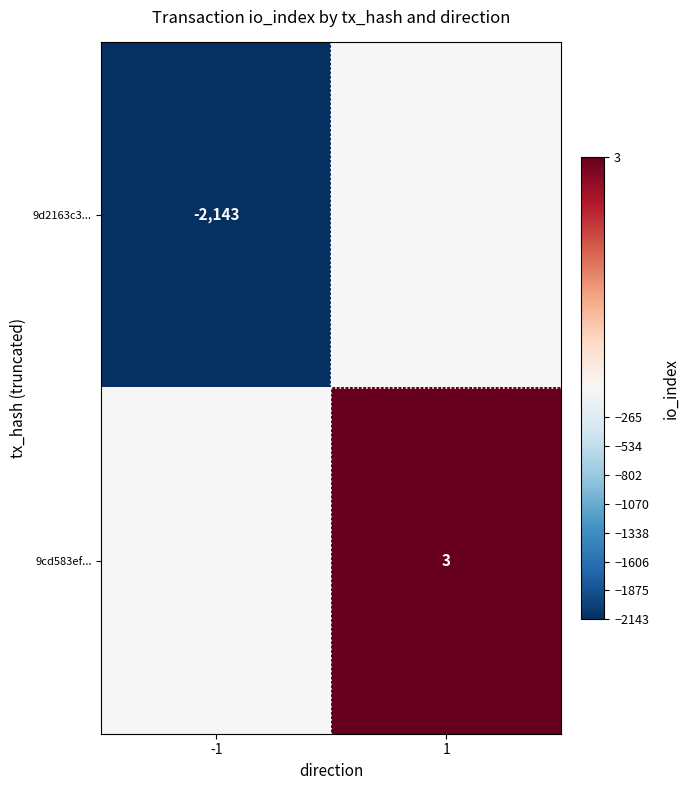

The value of 9d2163c3... at -1 is -811. True or false?

False